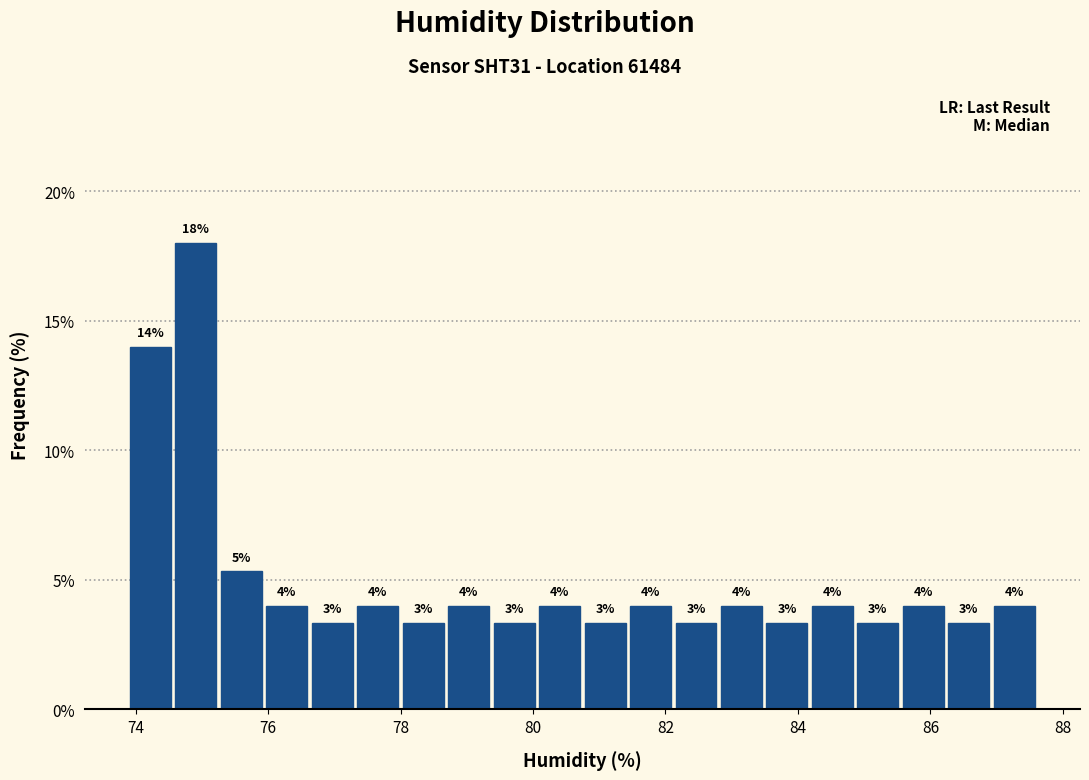

Around what value on the x-axis is the tallest bar? Give the approximate position of its centre, as read against the axis.

75.0